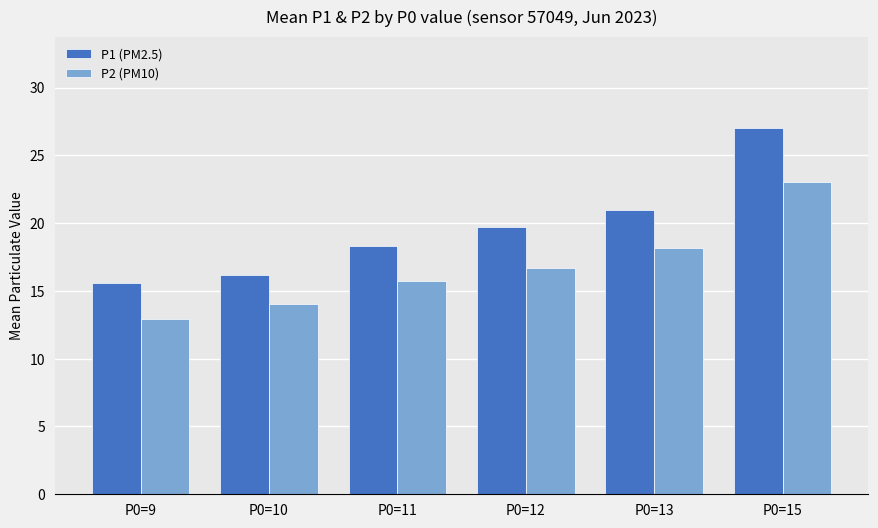

How many series are shown in this chart?

2